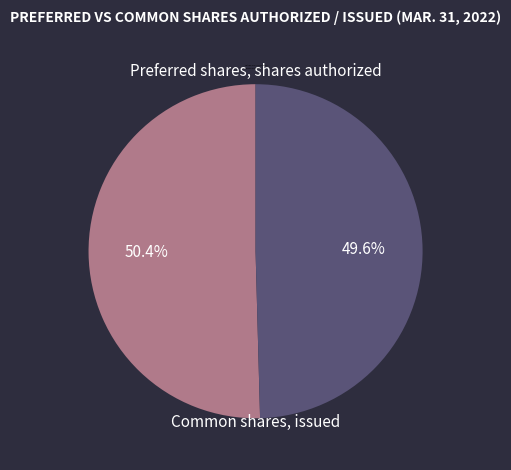

True or false: Common shares, issued accounts for 36% of the total.

False